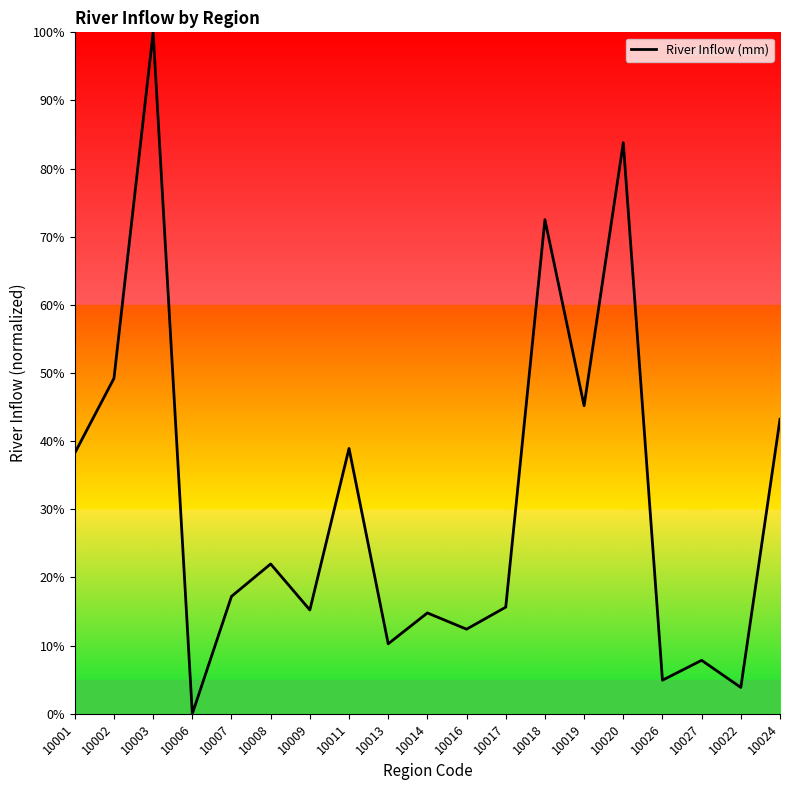

Does the chart have visible grid lines?

No